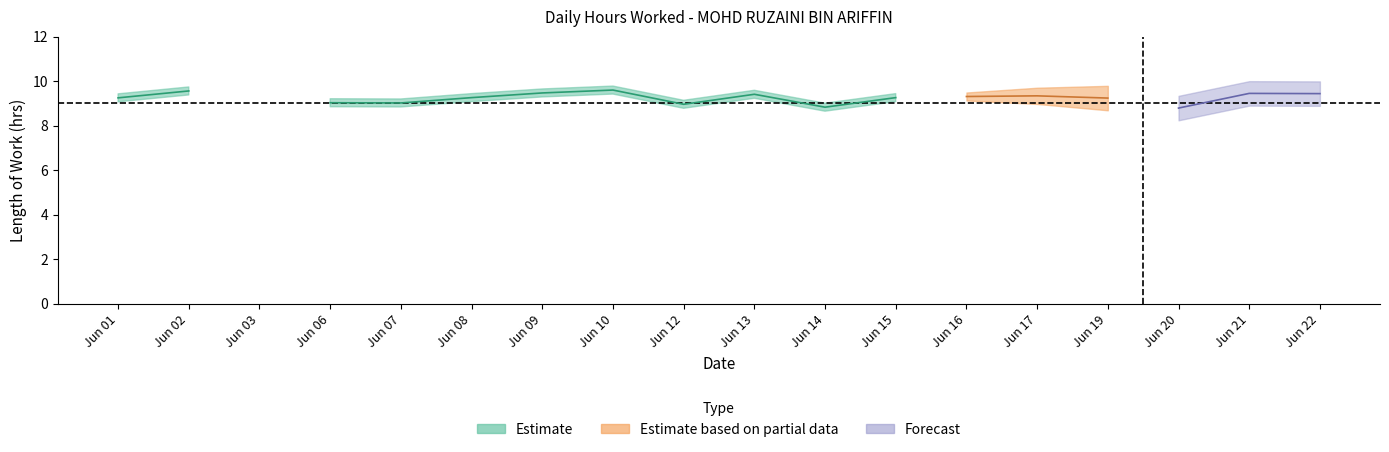

How many values are above zero?

17